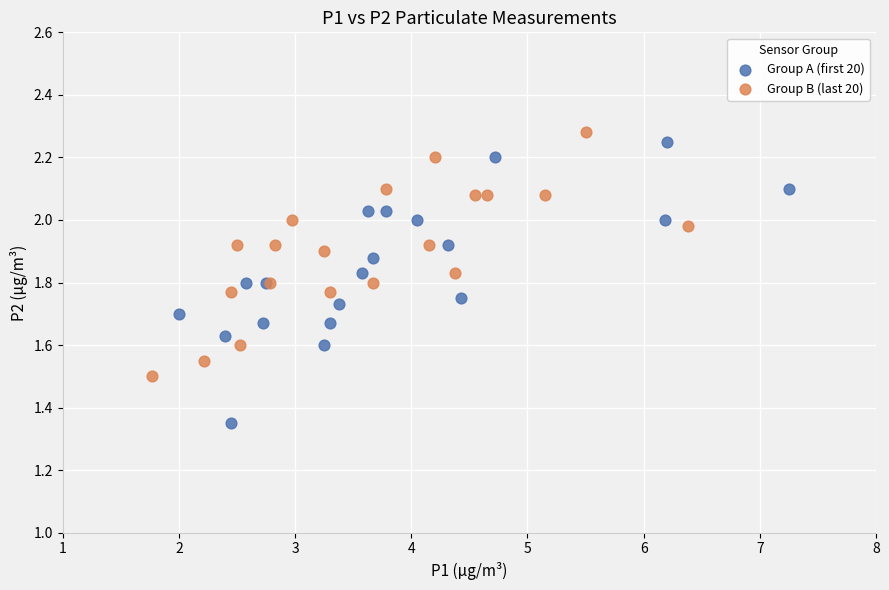

Which series reaches the maximum Y coordinate?

Group B (last 20)